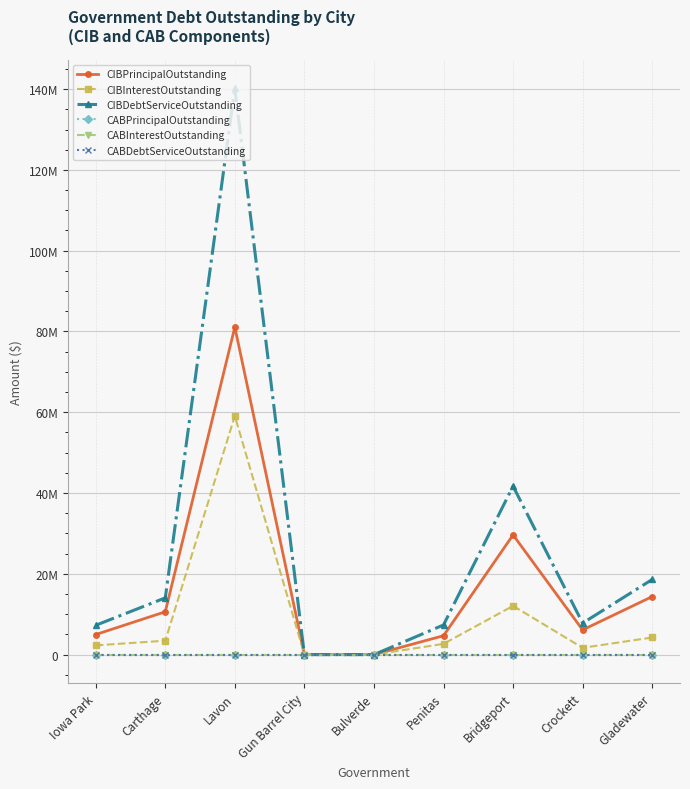

True or false: CIBDebtServiceOutstanding and CIBPrincipalOutstanding intersect in this chart.

False